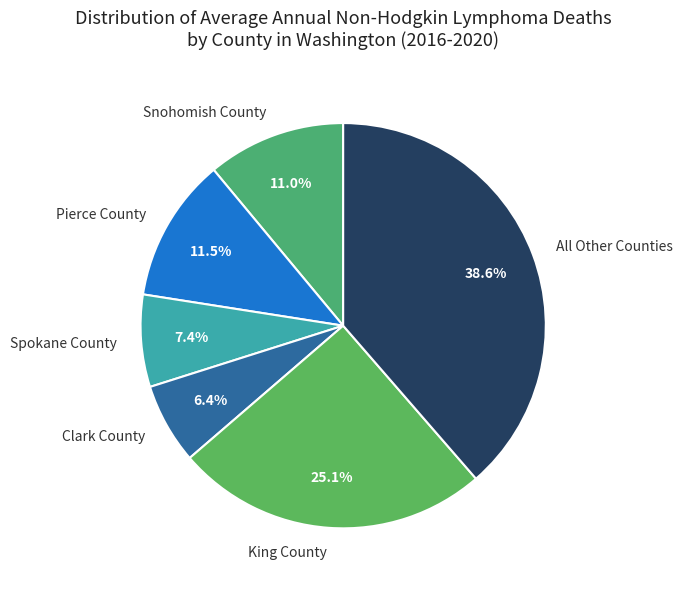

Is there a majority slice in this chart?

No